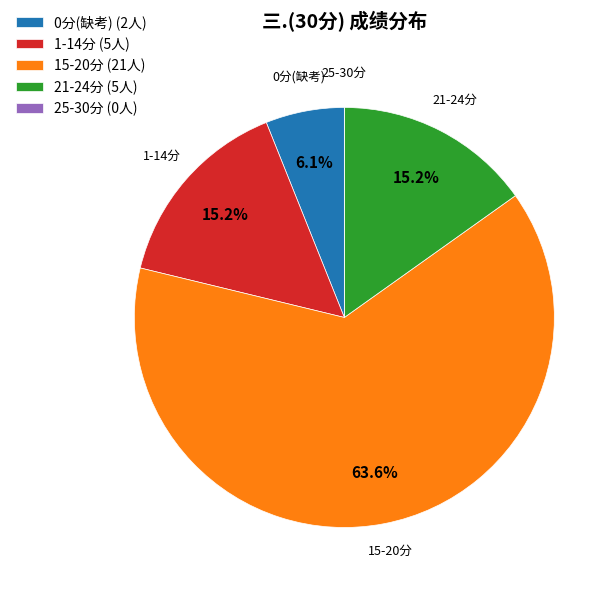

What is the largest slice in the pie chart?

15-20分